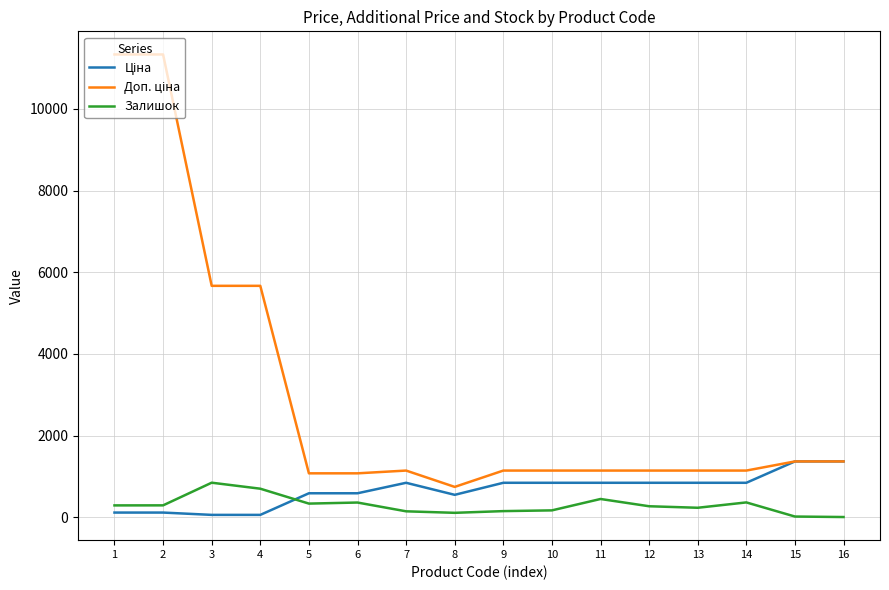

Rank the categories by Залишок value from highest to lowest.

3, 4, 11, 14, 6, 5, 2, 1, 12, 13, 10, 9, 7, 8, 15, 16